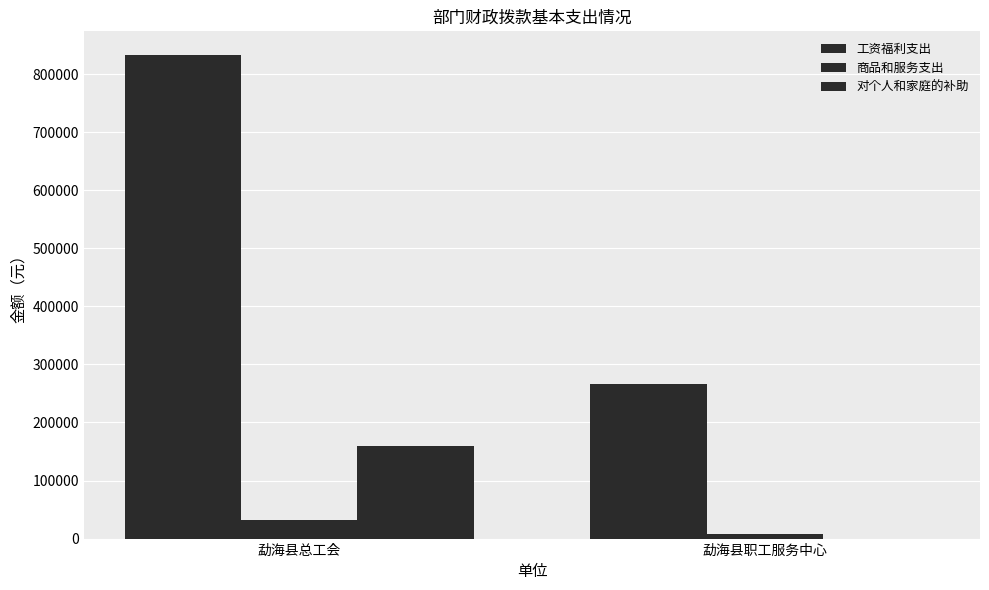

Reading left to right, list all the values displayed in this chart.

工资福利支出: 832120.9	266566.5
商品和服务支出: 32026.0	7575.6
对个人和家庭的补助: 159660.0	0.0